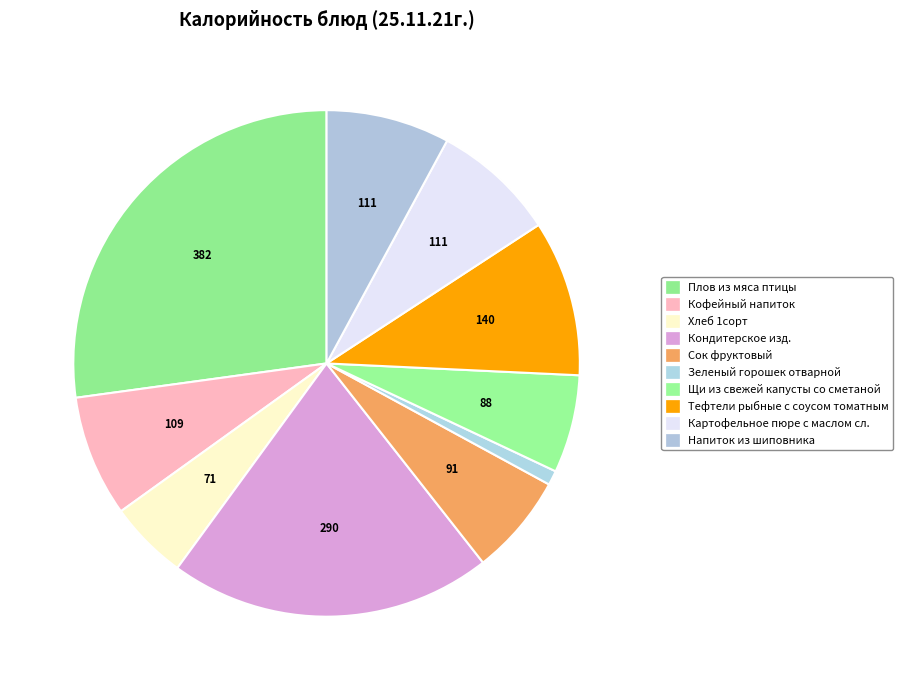

To the nearest percent, what is the average slice percentage?

10%